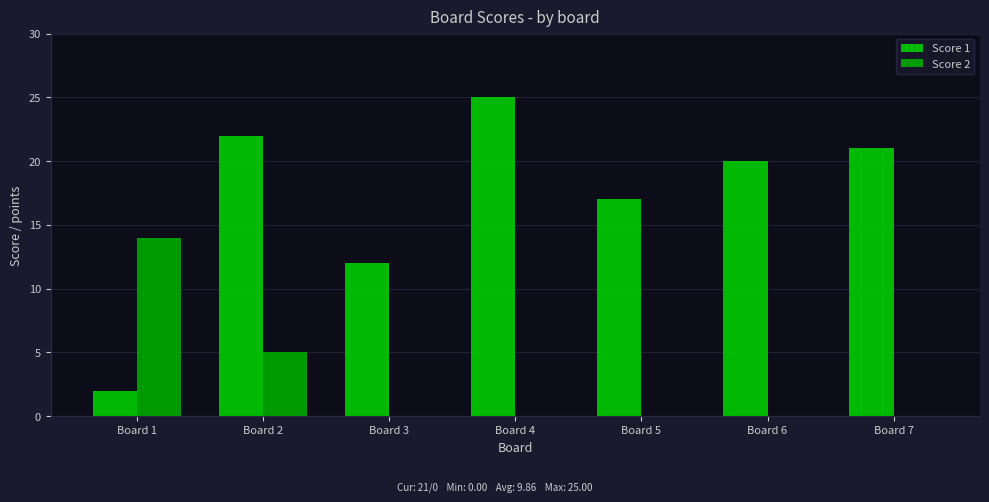

What is the approximate value of Score 1 at Board 5, to the nearest 10?

20